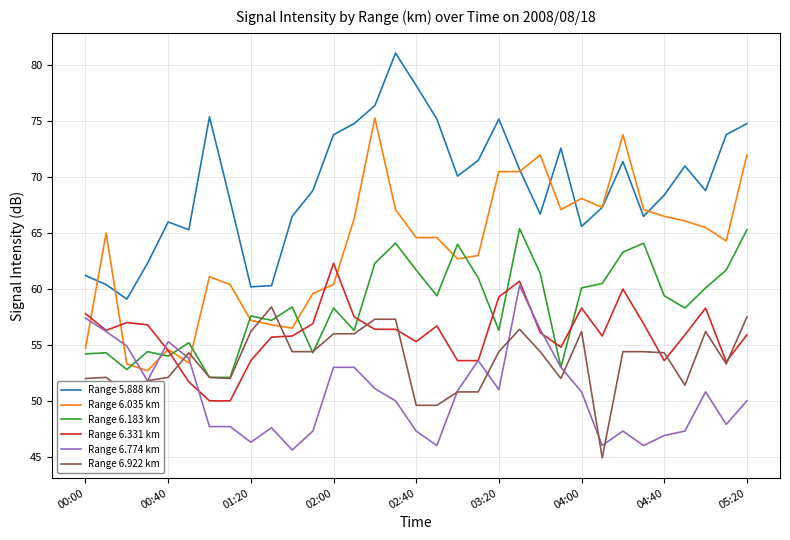

True or false: Range 5.888 km and Range 6.331 km cross at least once.

False